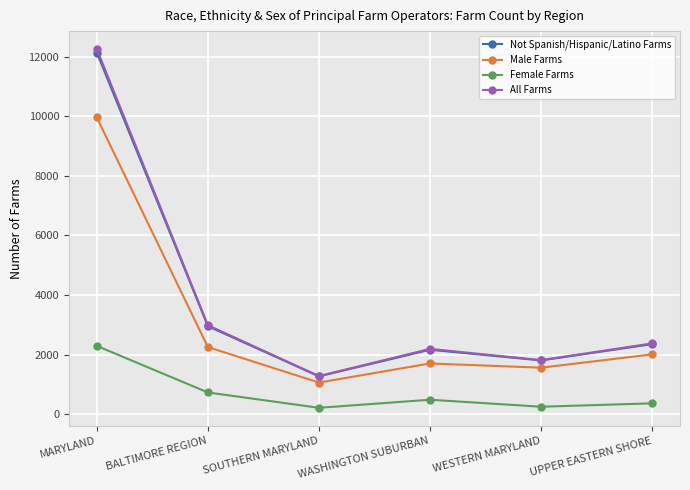

Rank the series by their maximum value, from lowest to highest.

Female Farms, Male Farms, Not Spanish/Hispanic/Latino Farms, All Farms